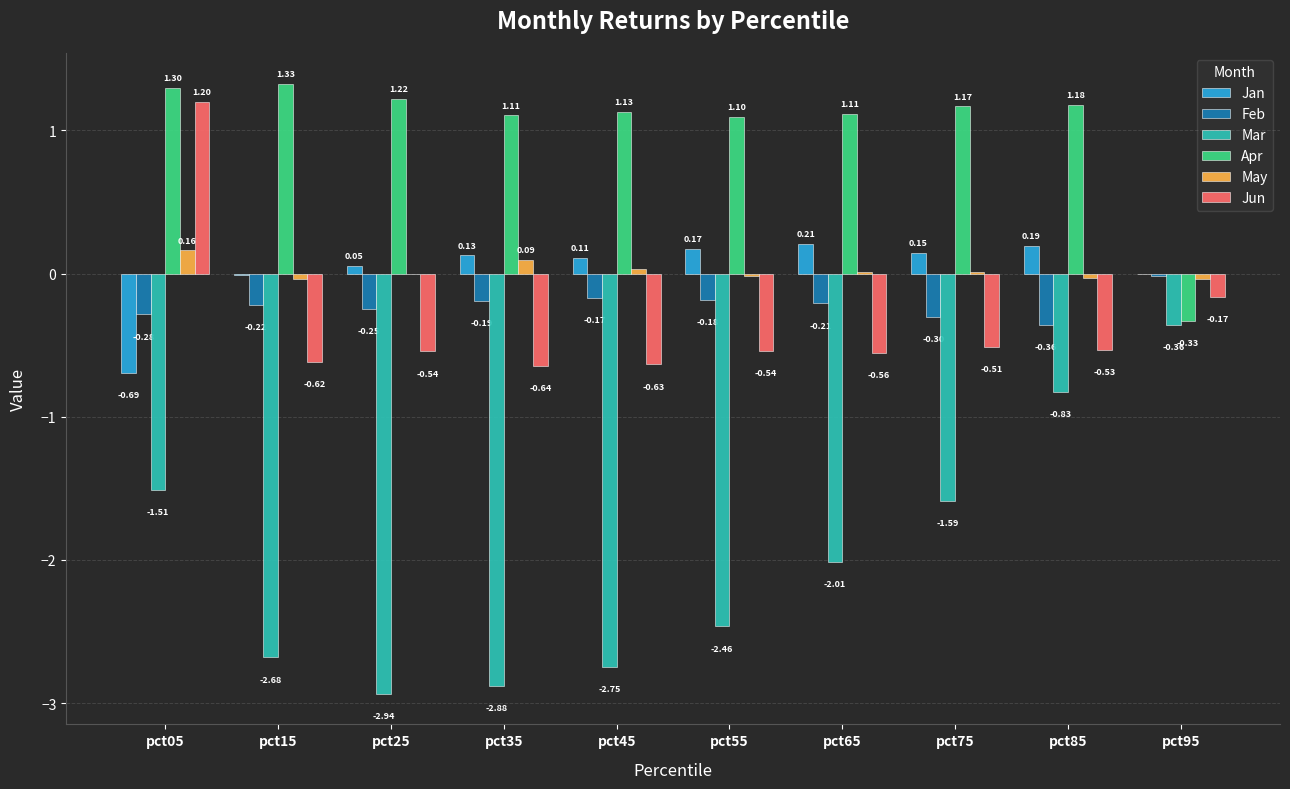

Between pct65 and pct75, which series saw the biggest shift?

Mar